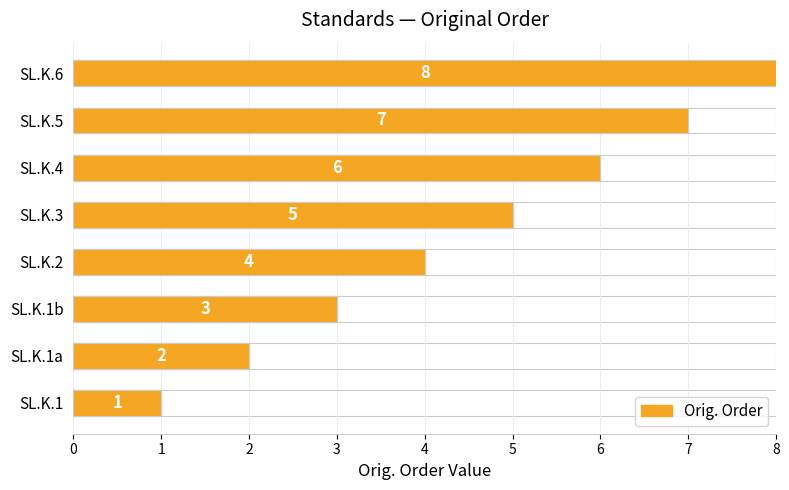

How many values are between 3 and 7?

5